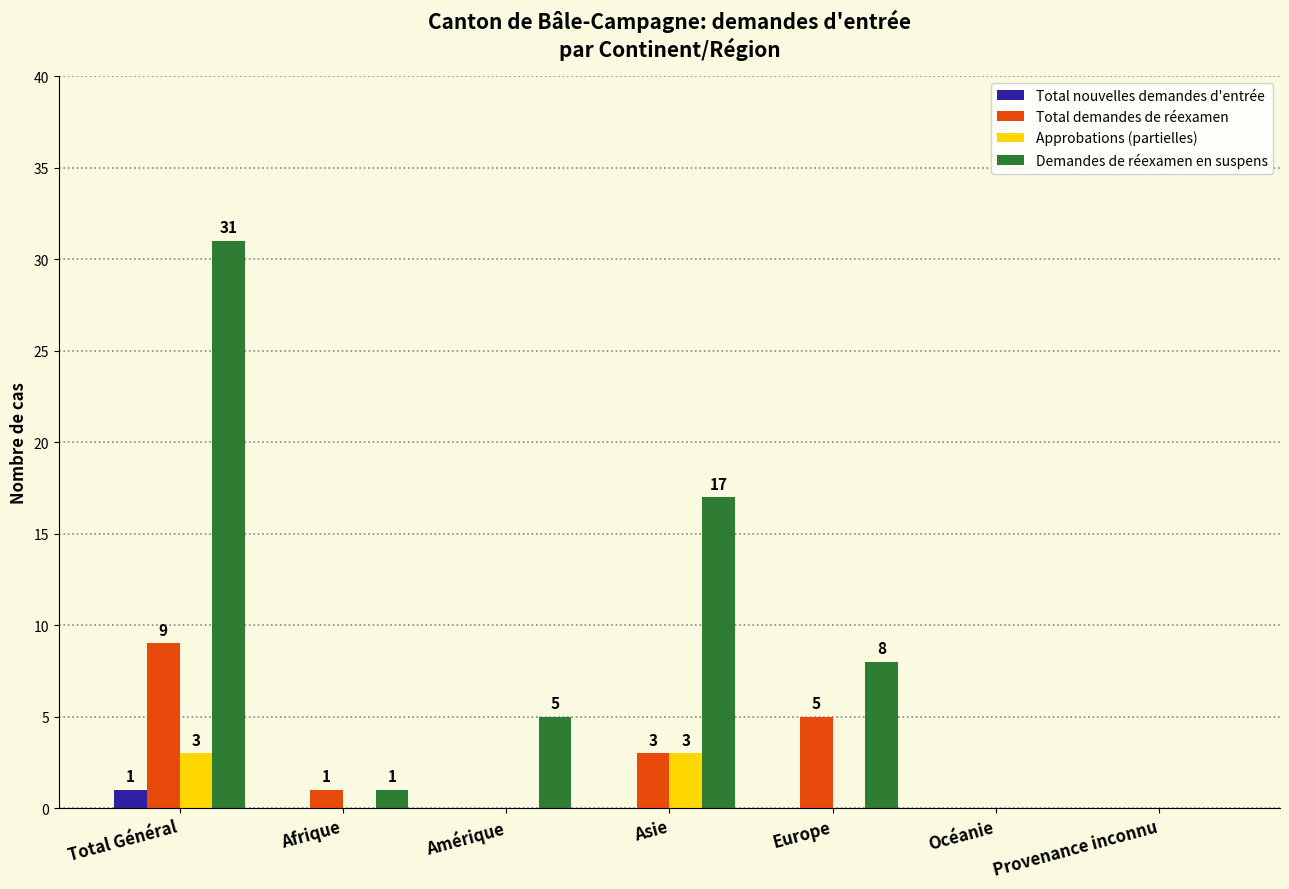

The Approbations (partielles) series shows 3 at Asie. True or false?

True